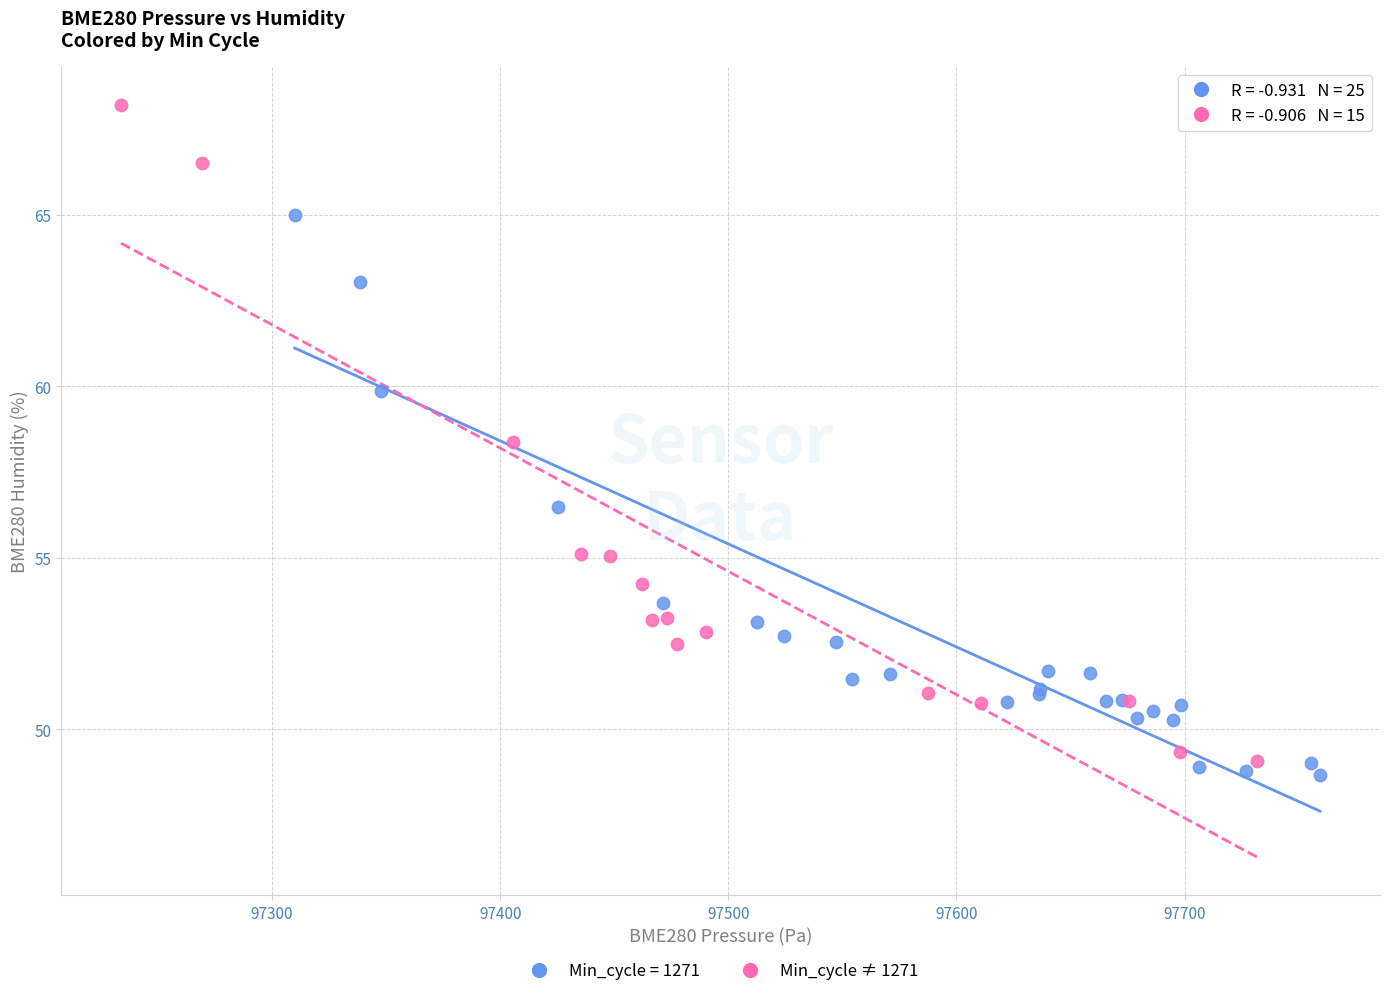

Which series contains the highest Y value?

Min_cycle ≠ 1271